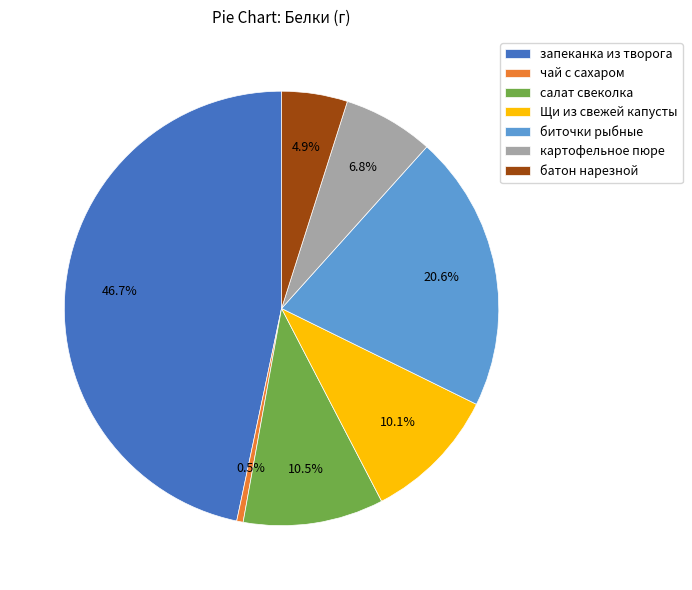

Do Щи из свежей капусты and батон нарезной together represent more than half of the pie?

No